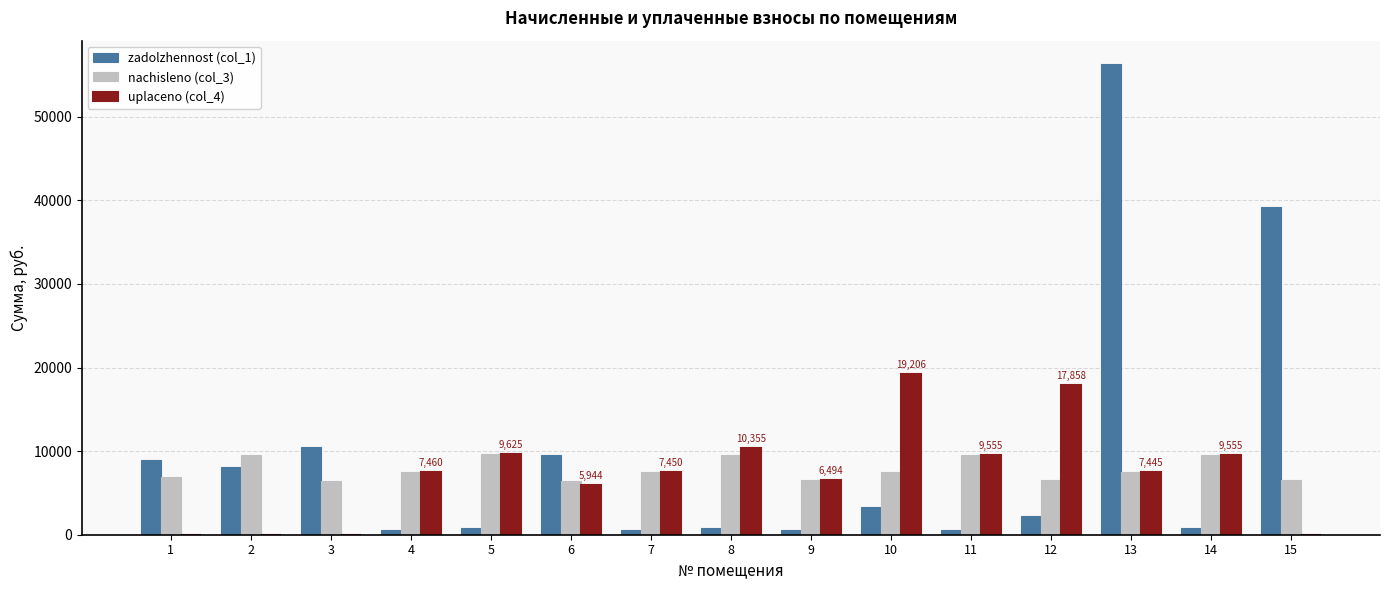

At which category is the sum across all series the highest?

13